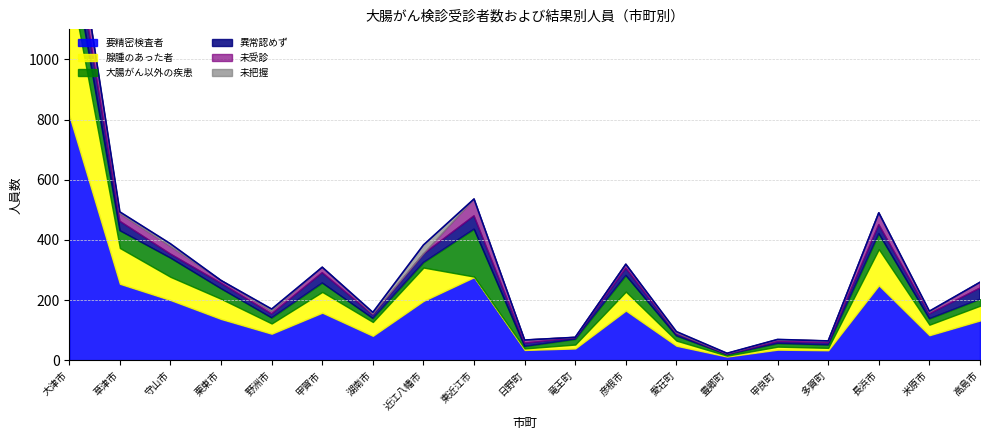

How many values in the 大腸がん以外の疾患 series are below 20?

9